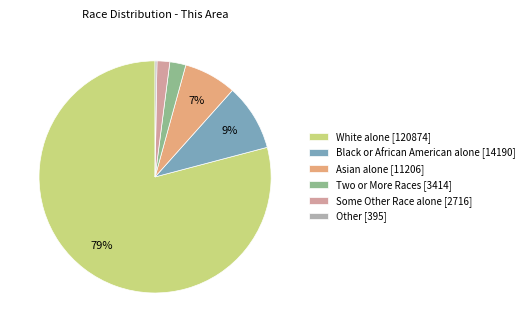

Is there any slice that represents more than half of the pie?

Yes